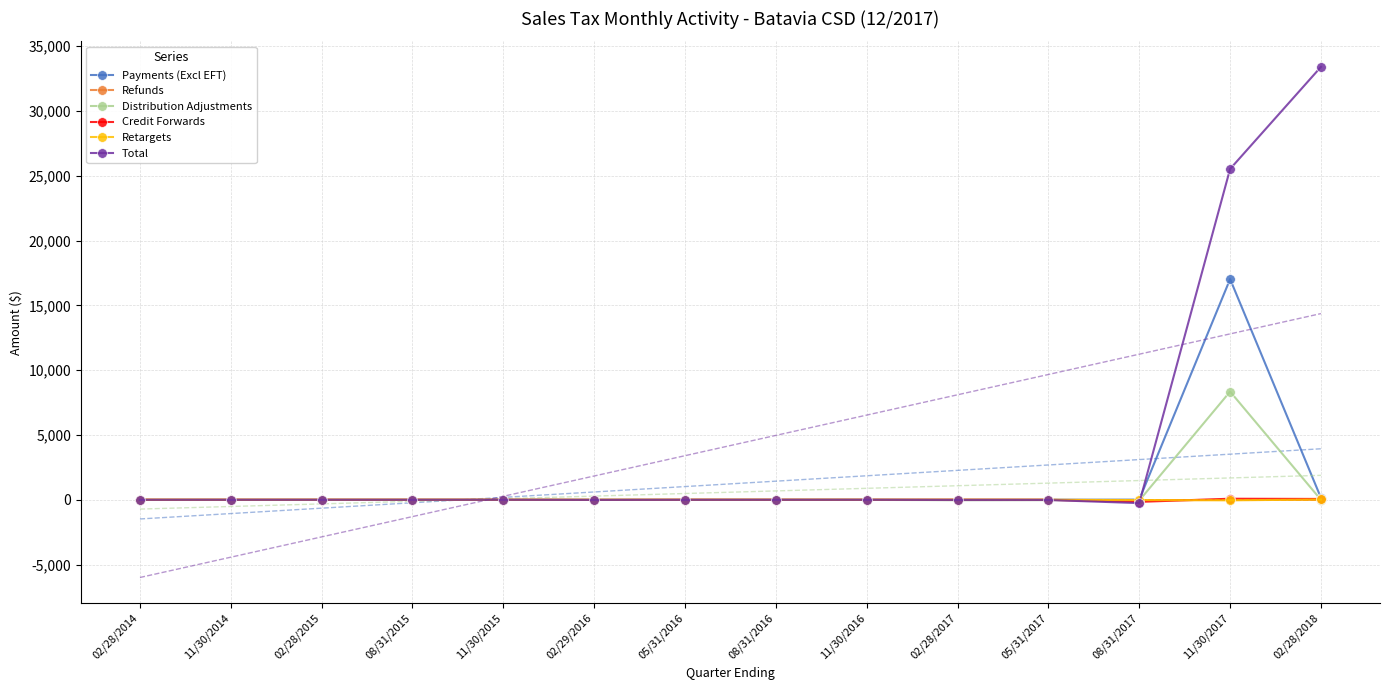

How many intersections are there between Credit Forwards and Total?

3